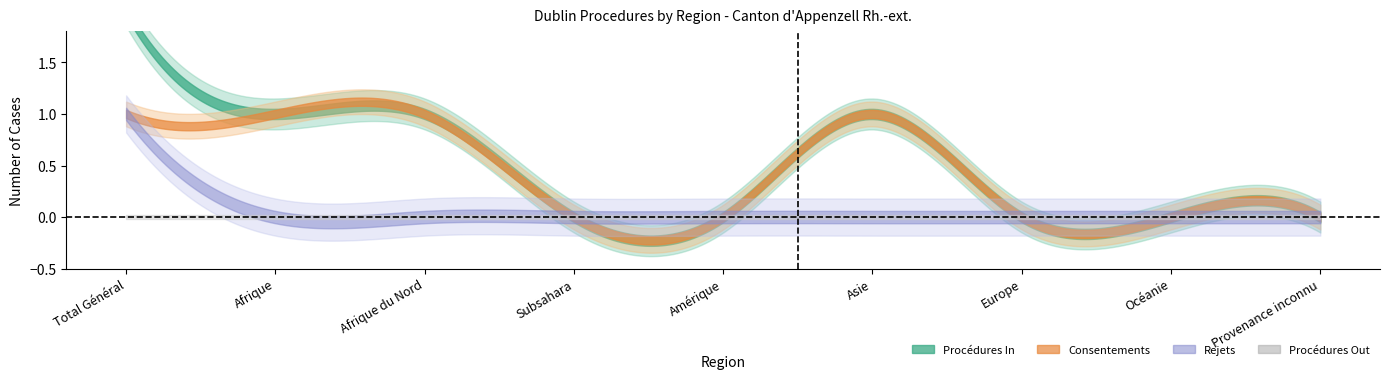

Which label corresponds to the largest value in the chart?

Total Général